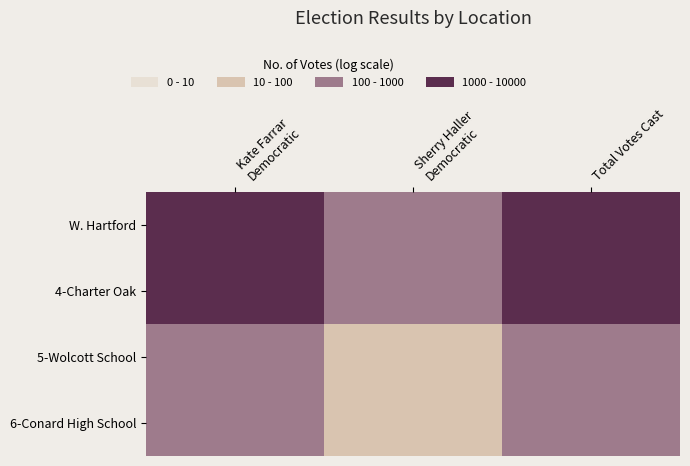

Reading left to right, list all the values displayed in this chart.

W. Hartford: Kate Farrar
Democratic=2114	Sherry Haller
Democratic=822	Total Votes Cast=2936
4-Charter Oak: Kate Farrar
Democratic=1714	Sherry Haller
Democratic=661	Total Votes Cast=2375
5-Wolcott School: Kate Farrar
Democratic=200	Sherry Haller
Democratic=95	Total Votes Cast=295
6-Conard High School: Kate Farrar
Democratic=200	Sherry Haller
Democratic=66	Total Votes Cast=266